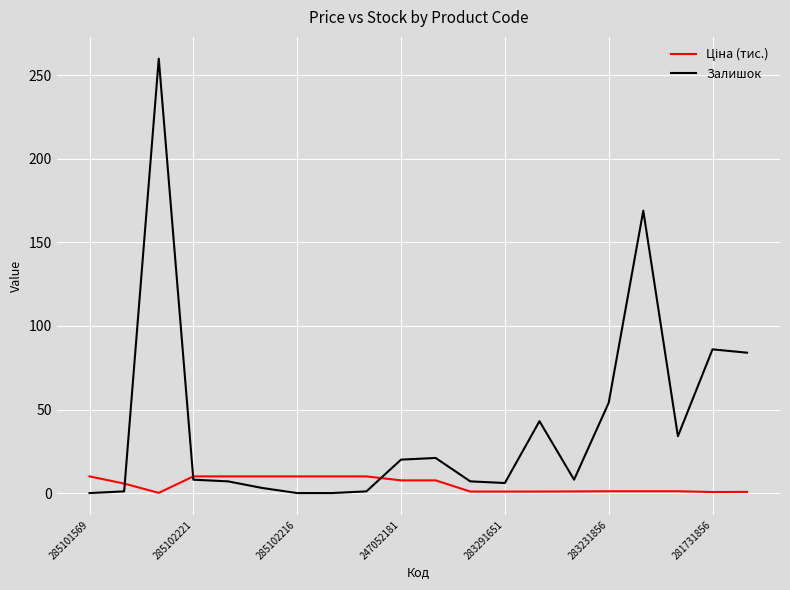

Which series has the widest spread of values?

Залишок